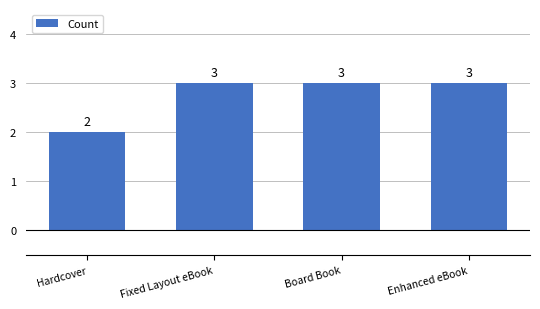

Which category has the lowest value across all series?

Hardcover